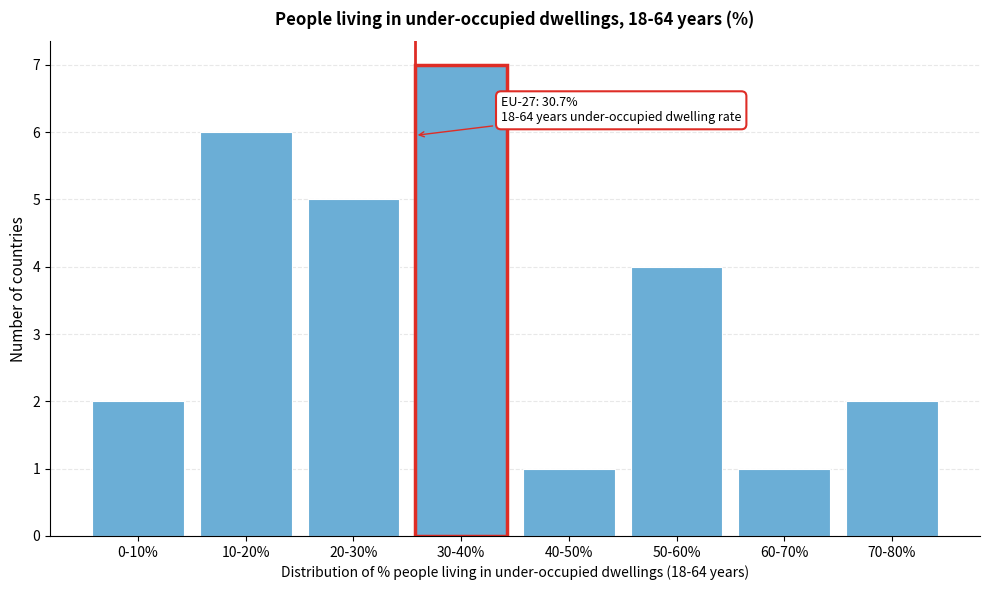

Reading left to right, extract all data points from this chart.

2	6	5	7	1	4	1	2